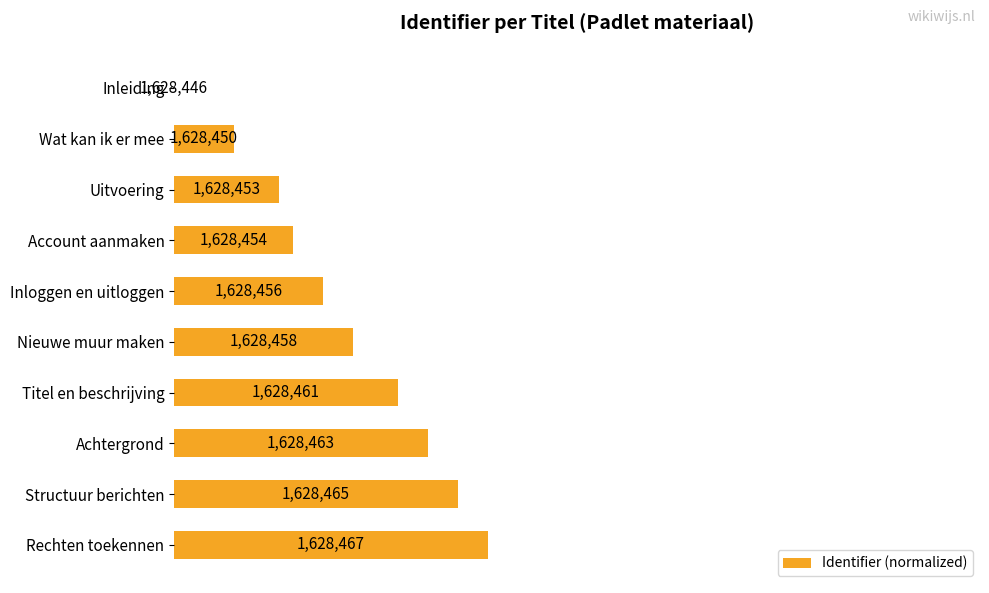

Are the bars horizontal?

Yes